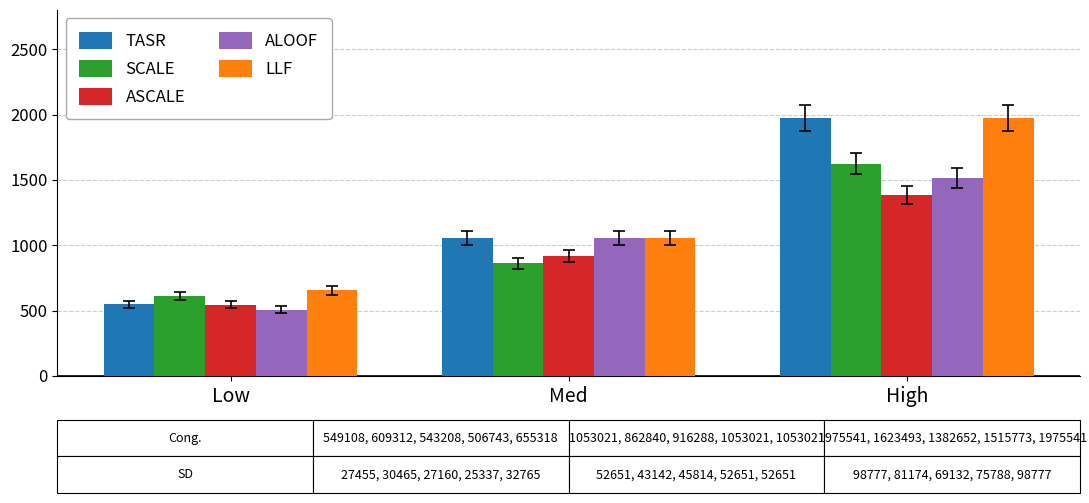

Does the chart contain any negative values?

No